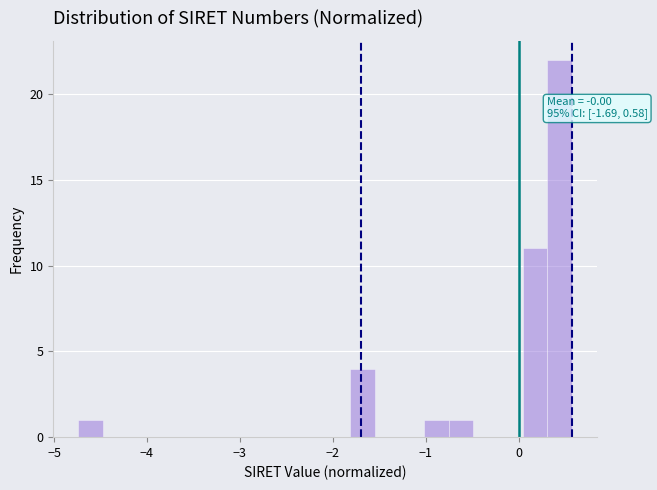

Around what value on the x-axis is the tallest bar? Give the approximate position of its centre, as read against the axis.

0.4